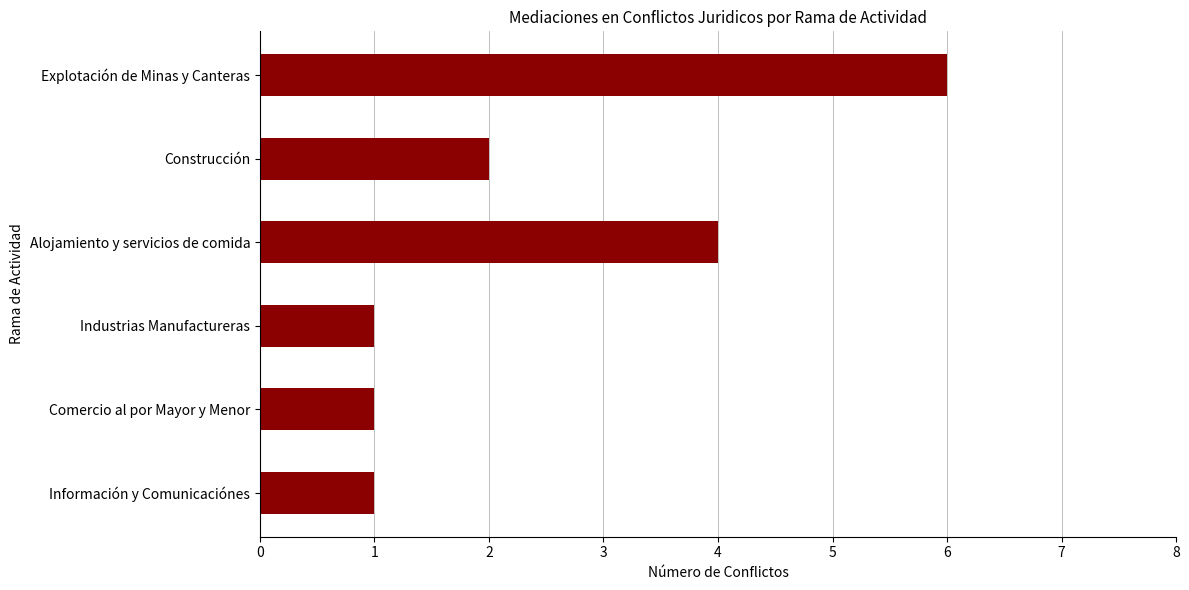

What is the change in value from Explotación de Minas y Canteras to Construcción?

-4